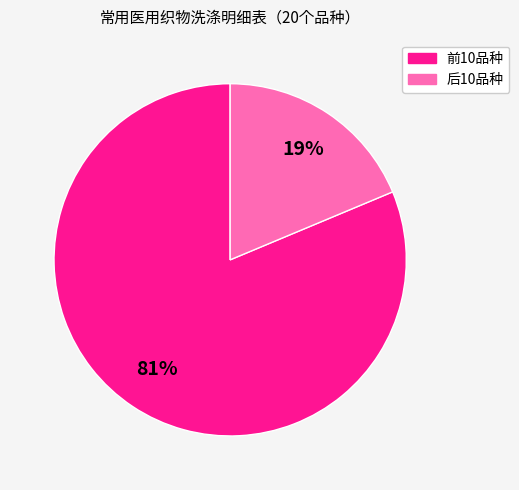

Count the number of slices in the pie.

2